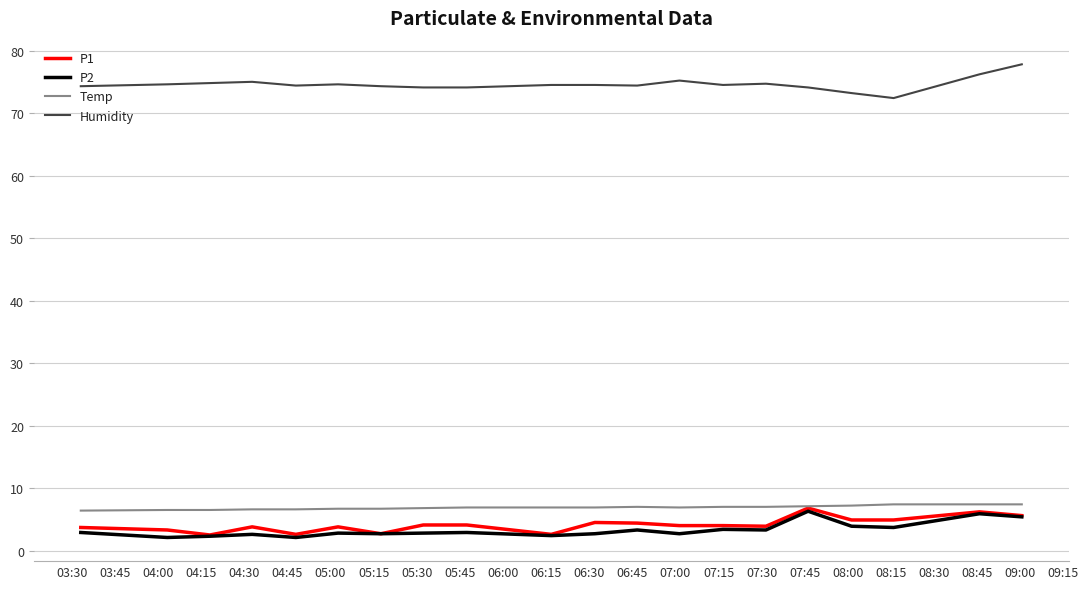

What is the highest value of the Humidity series?

77.8